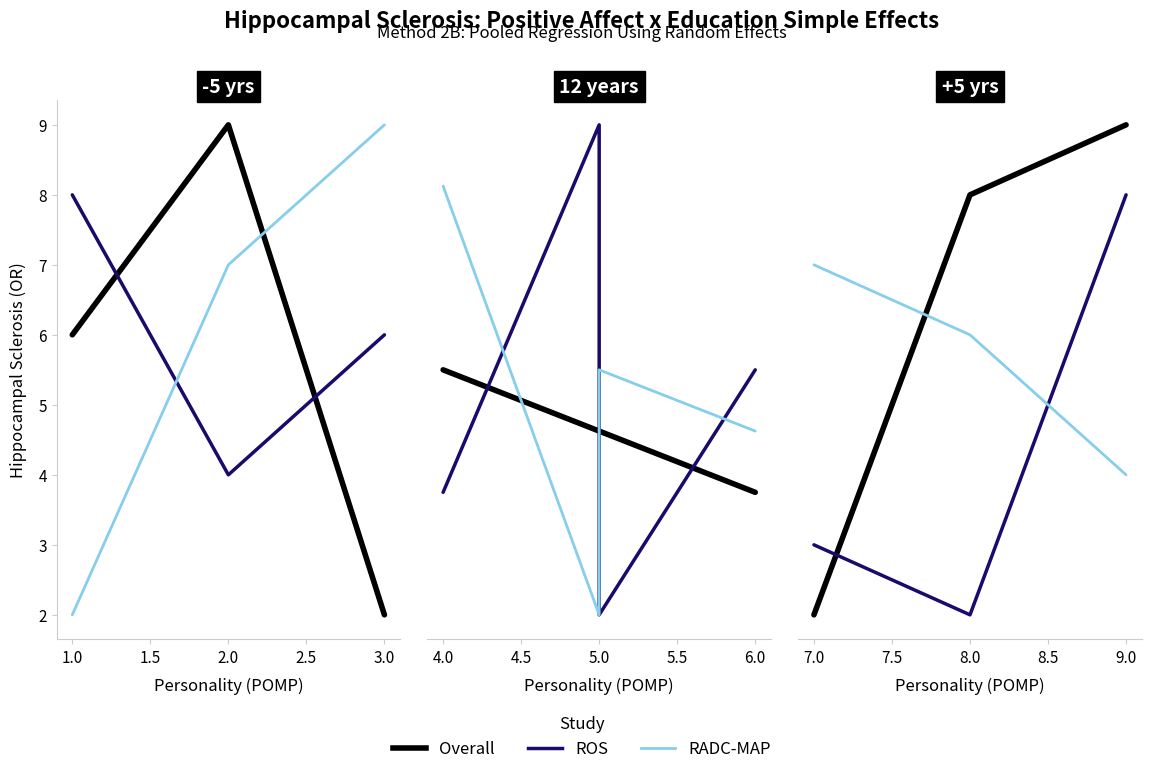

Which has a higher value, 9.0 or 8.0?

9.0